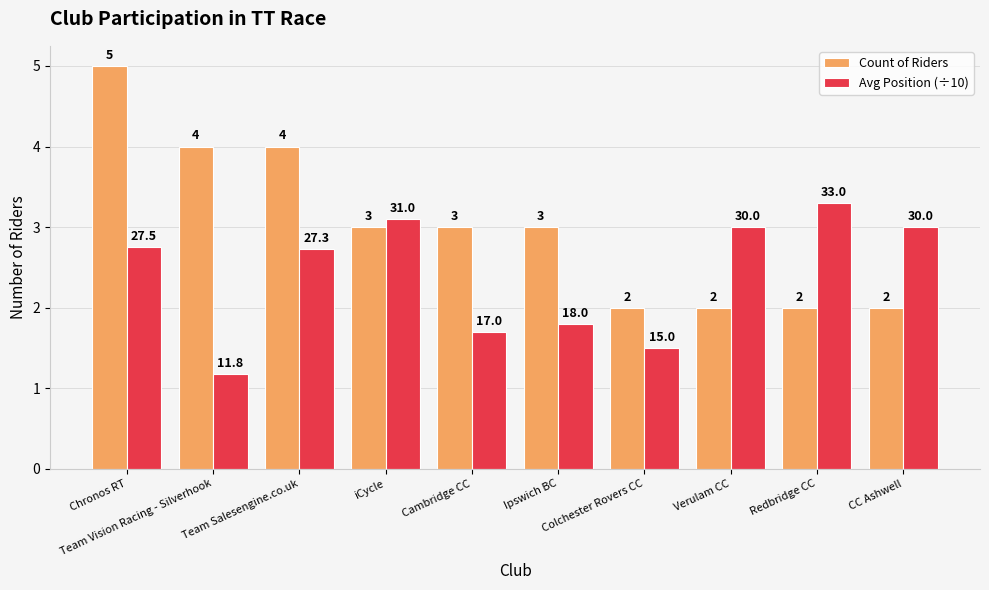

How many groups of bars are there?

10